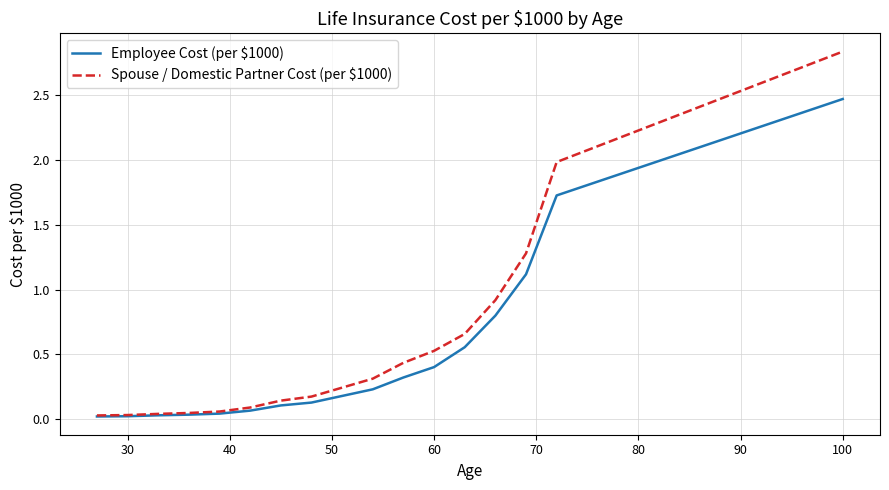

Which series has the largest range (max minus min)?

Spouse / Domestic Partner Cost (per $1000)